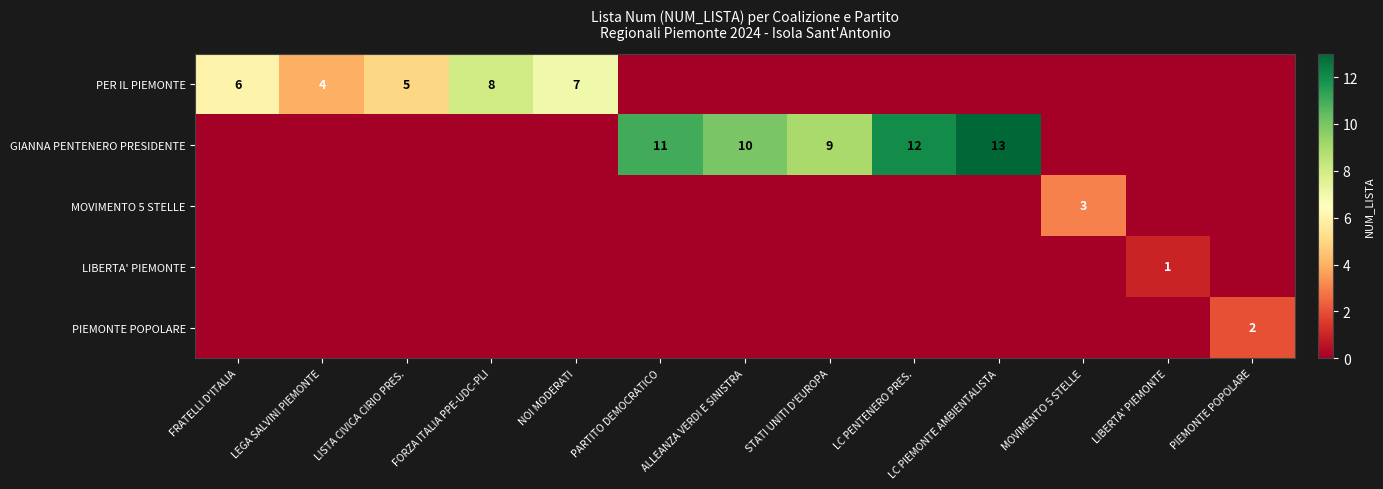

The LIBERTA' PIEMONTE series shows 1 at LIBERTA' PIEMONTE. True or false?

True